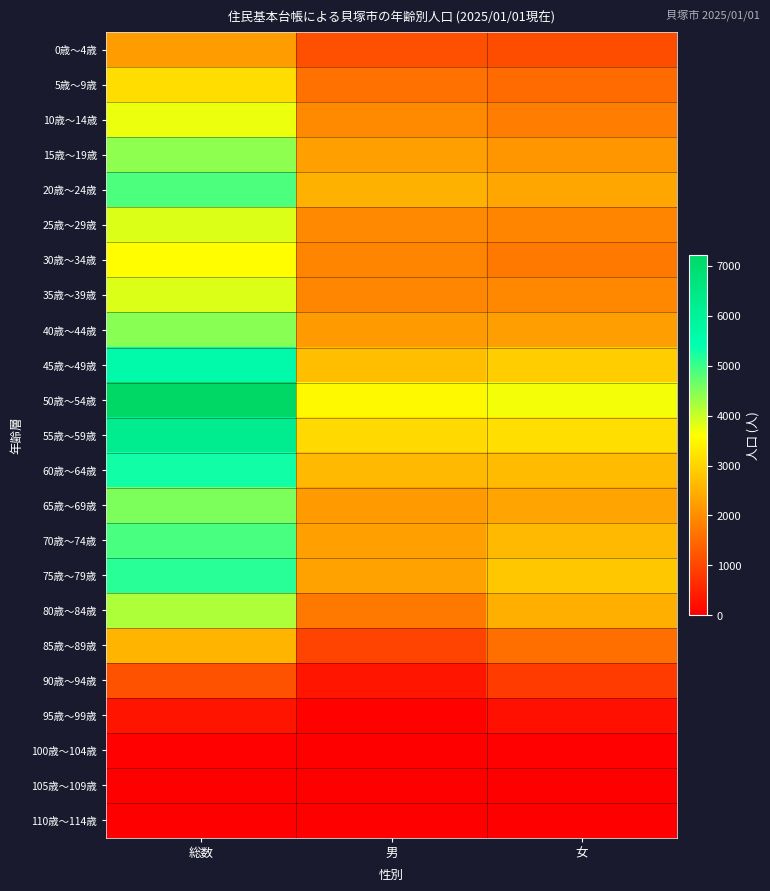

What is the total value across all series at 総数?

81420